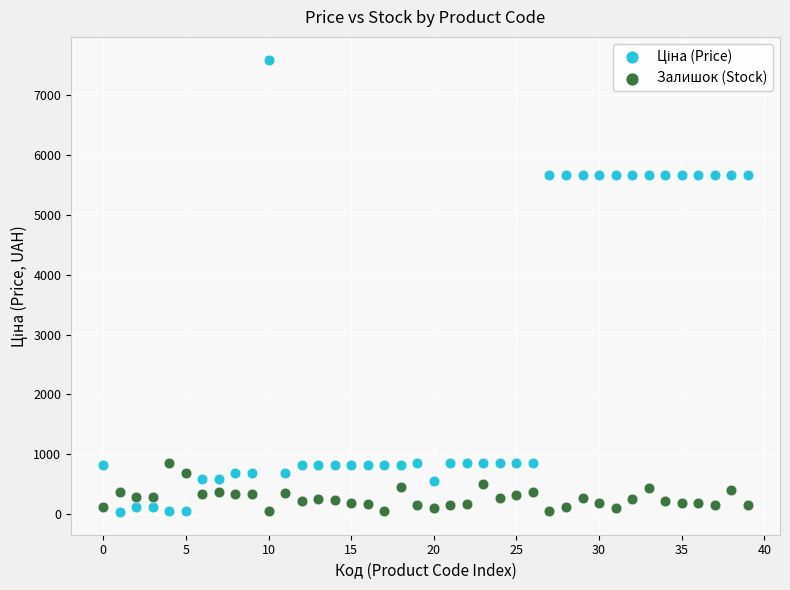

Across all data points, what is the range of Y values (max minus min)?

7564.5